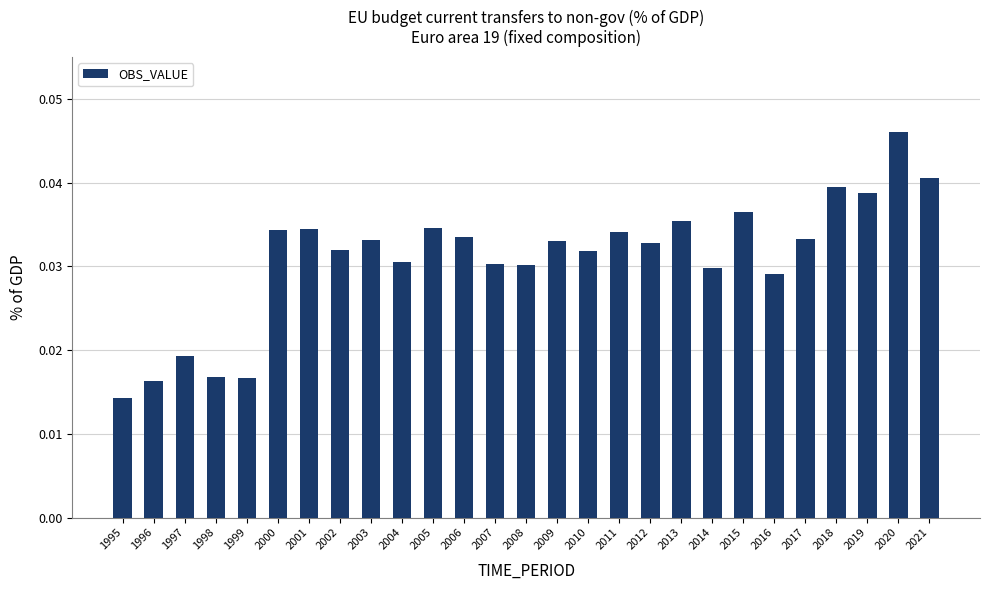

Which label corresponds to the largest value in the chart?

2020